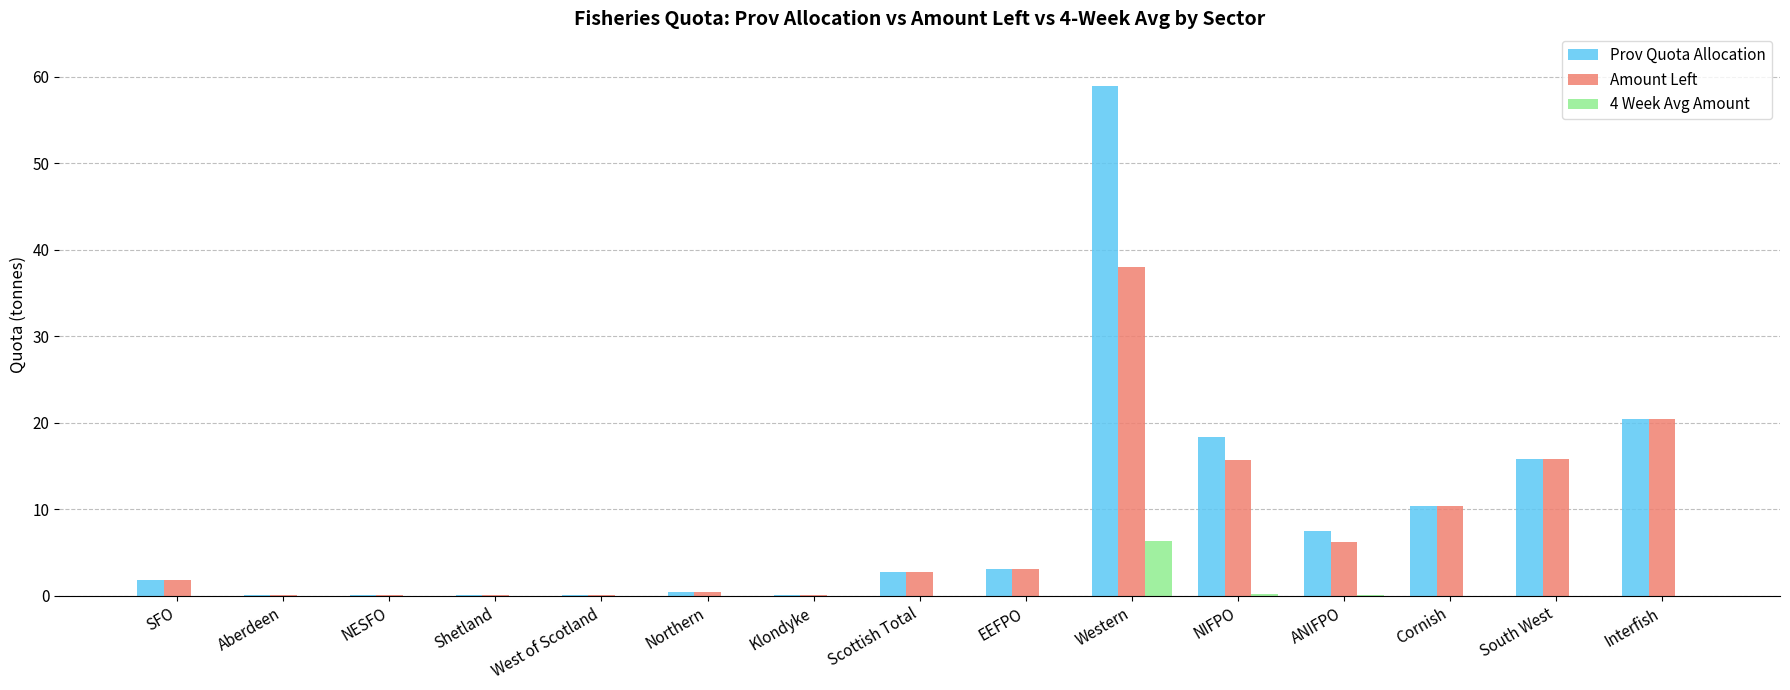

At which label is Prov Quota Allocation closest to 29?

Interfish